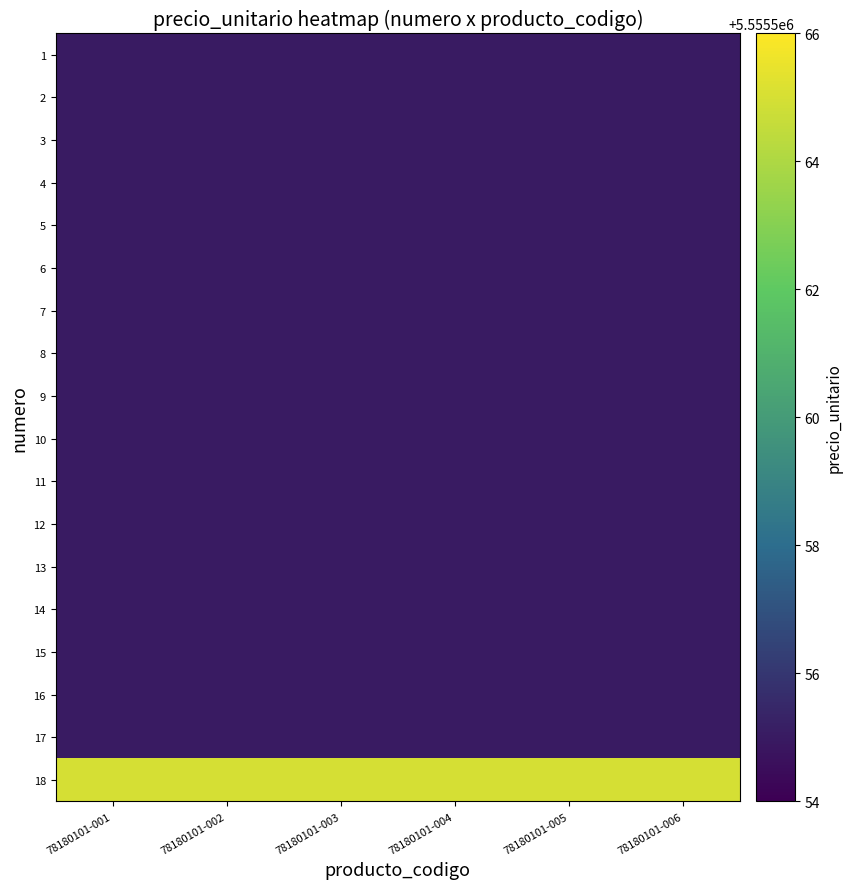

Which has a higher value, 78180101-003 or 78180101-001?

78180101-003